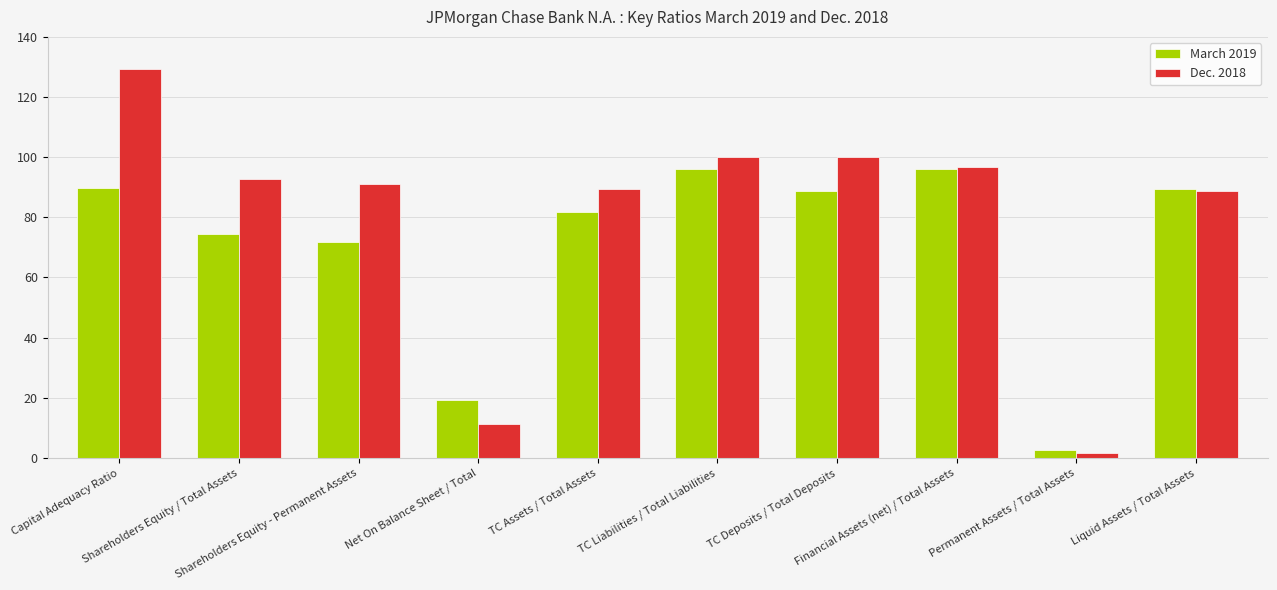

At which label is March 2019 closest to 49?

Shareholders Equity - Permanent Assets